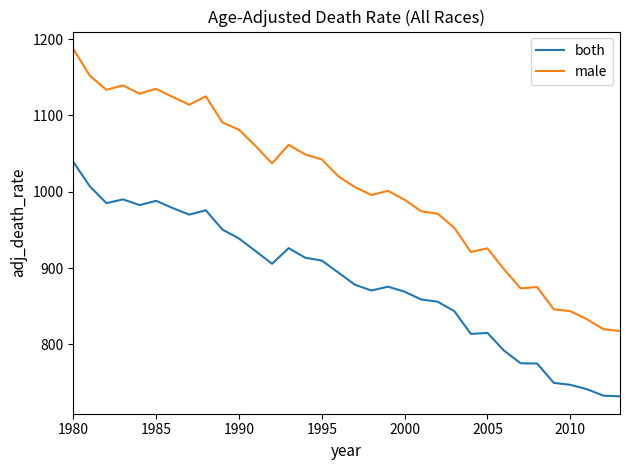

Which series has the largest range (max minus min)?

male